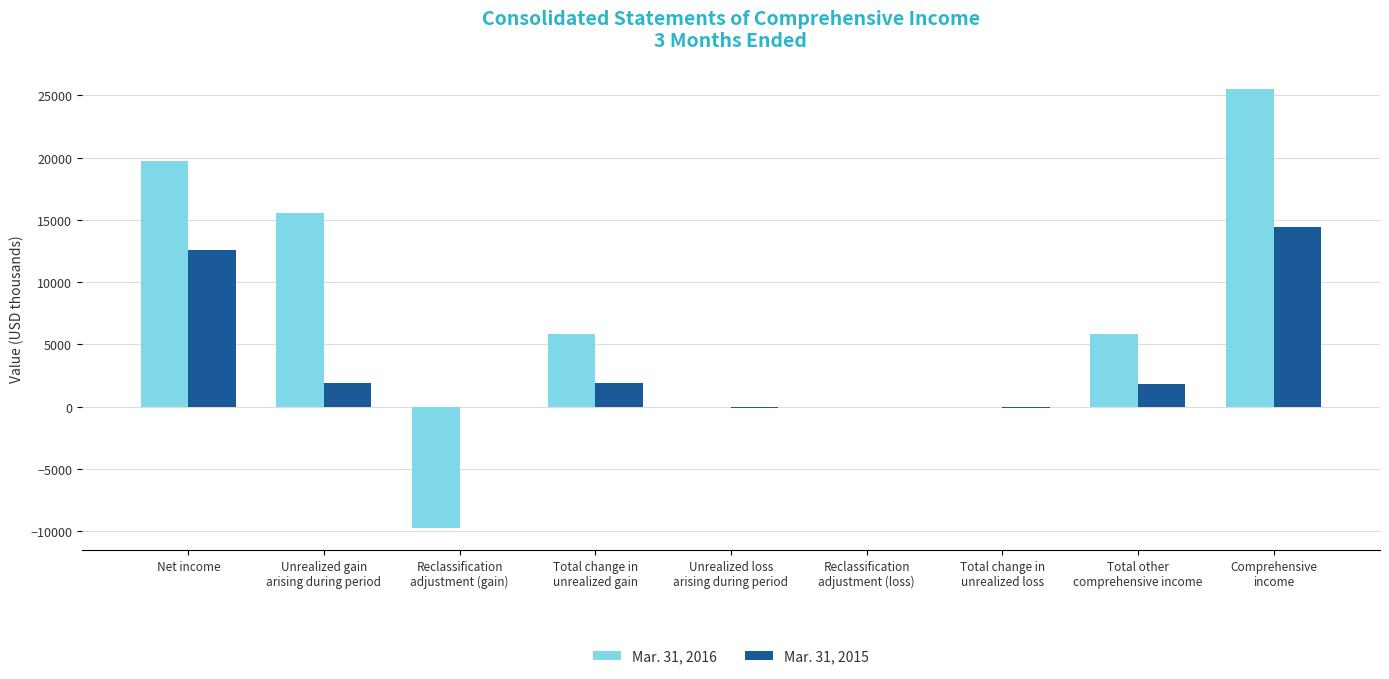

Which series has the largest total across all categories?

Mar. 31, 2016